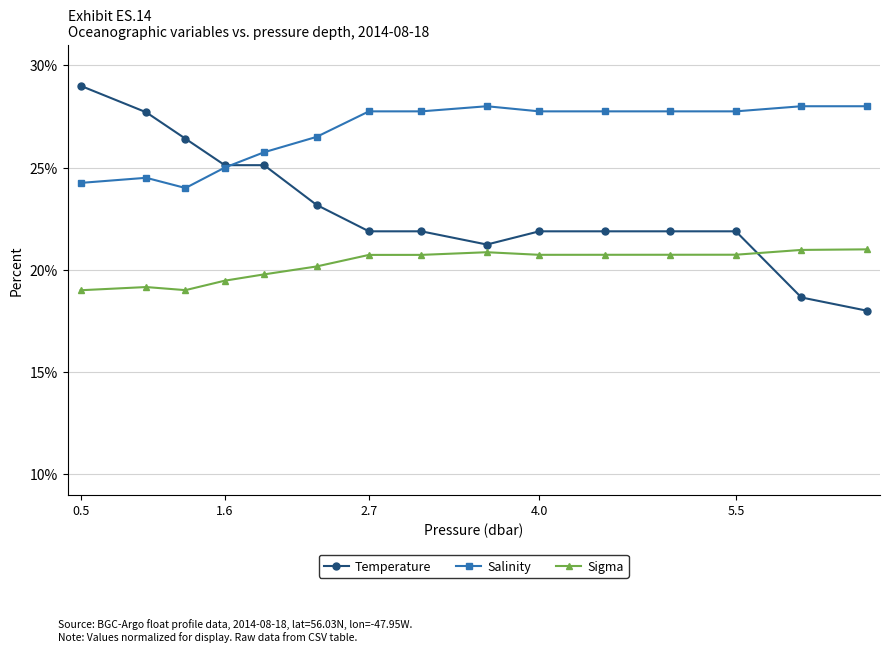

True or false: Sigma and Salinity intersect in this chart.

False